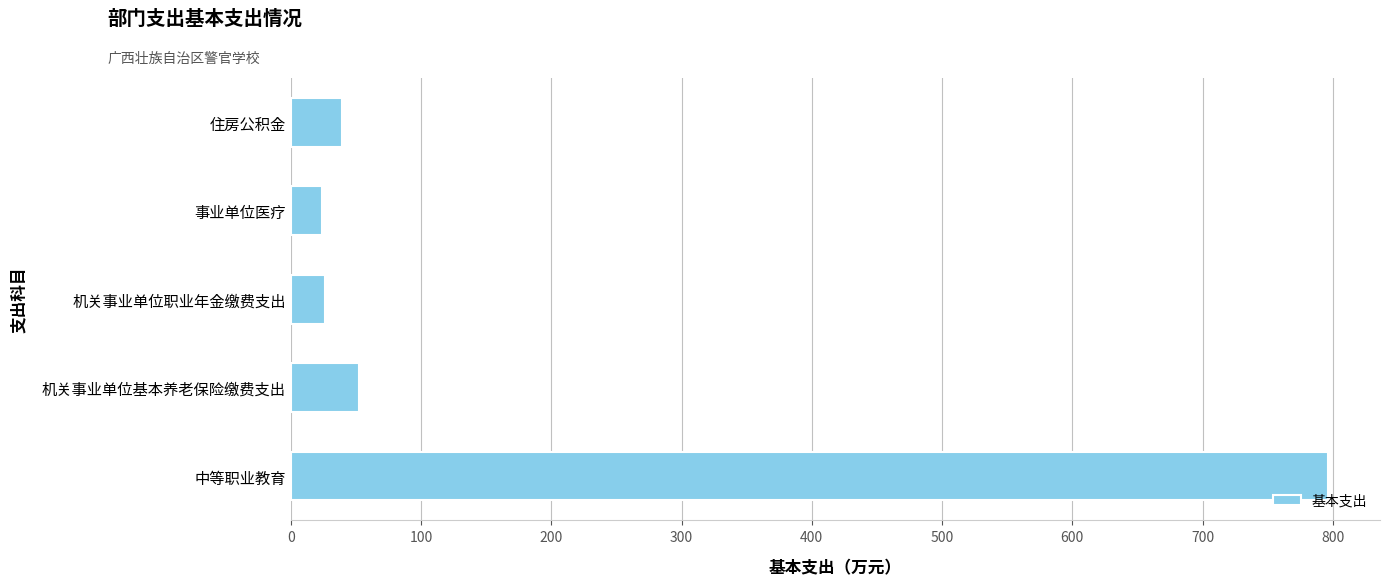

What is the difference between the maximum and minimum values?

772.3